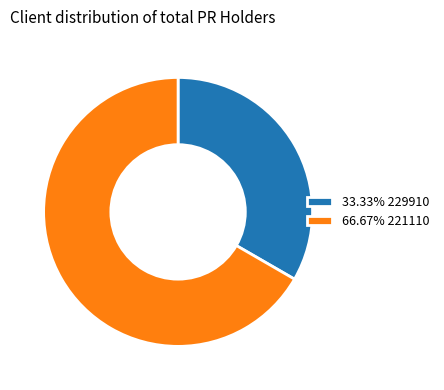

Does 33.33% 229910 account for over 50% of the chart?

No